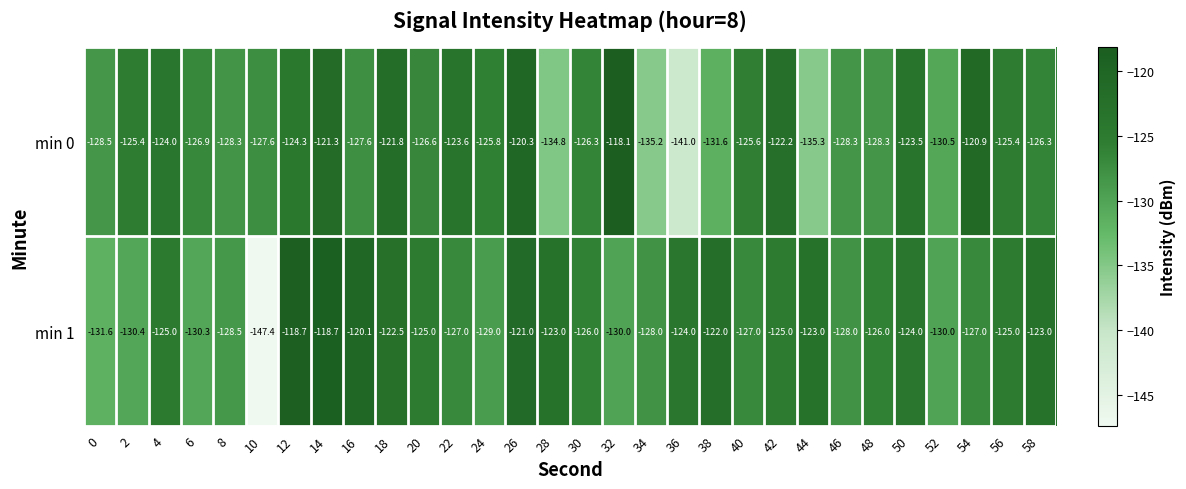

Count the number of data series in this chart.

2